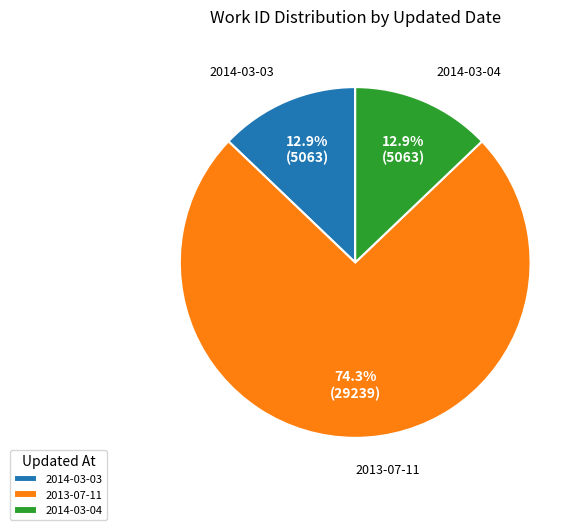

To the nearest percent, what is the combined percentage of 2013-07-11 and 2014-03-04?

87%